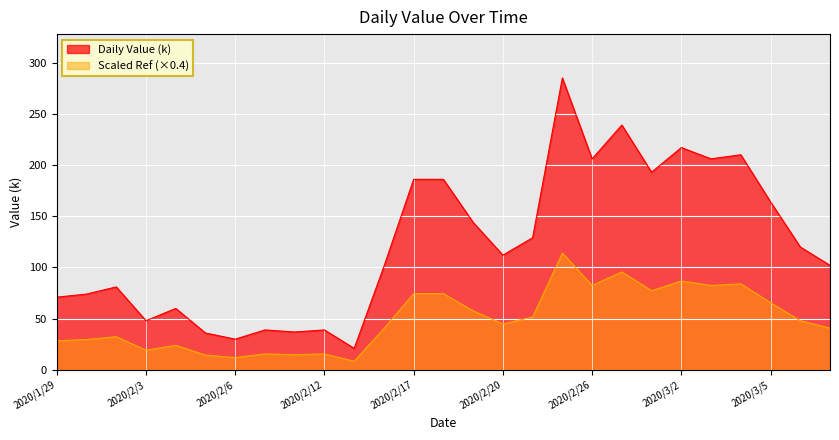

Which has a higher value, 2020/2/26 or 2020/3/5?

2020/2/26